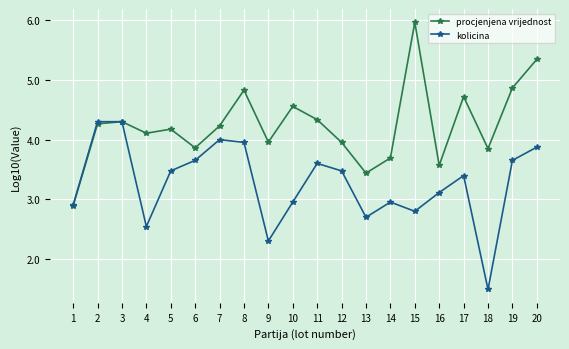

Which series has the largest total across all categories?

procjenjena vrijednost